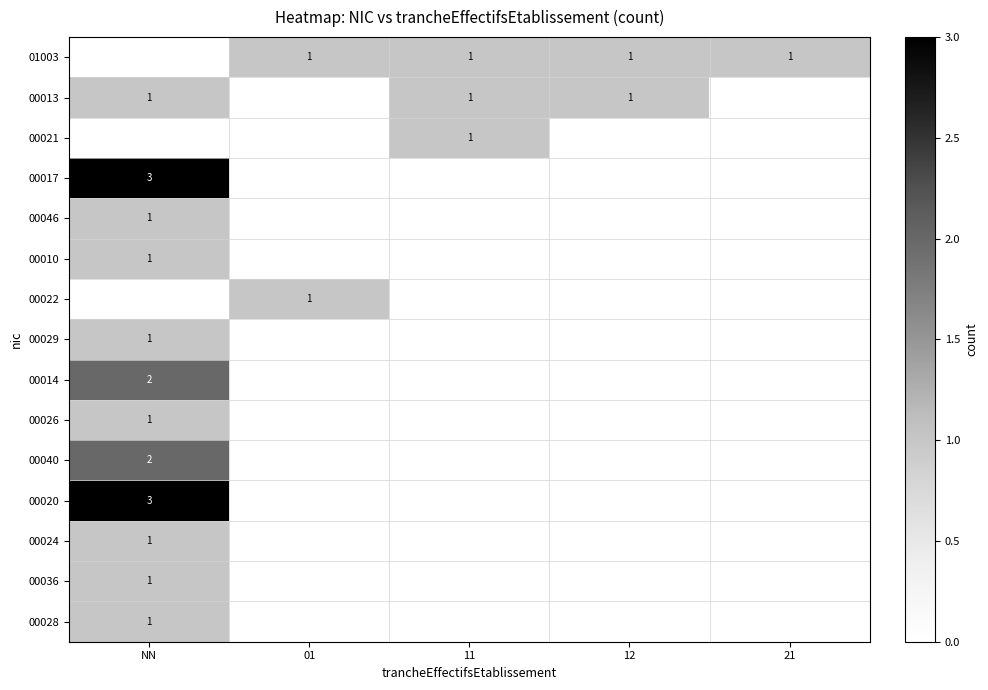

Is it true that 00013 equals 1 at 12?

True